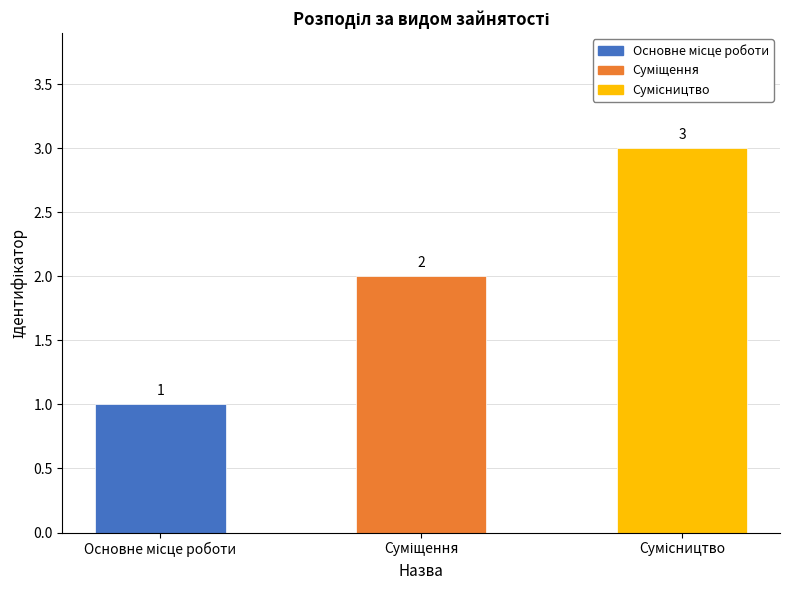

Rank the categories by value from highest to lowest.

Сумісництво, Суміщення, Основне місце роботи